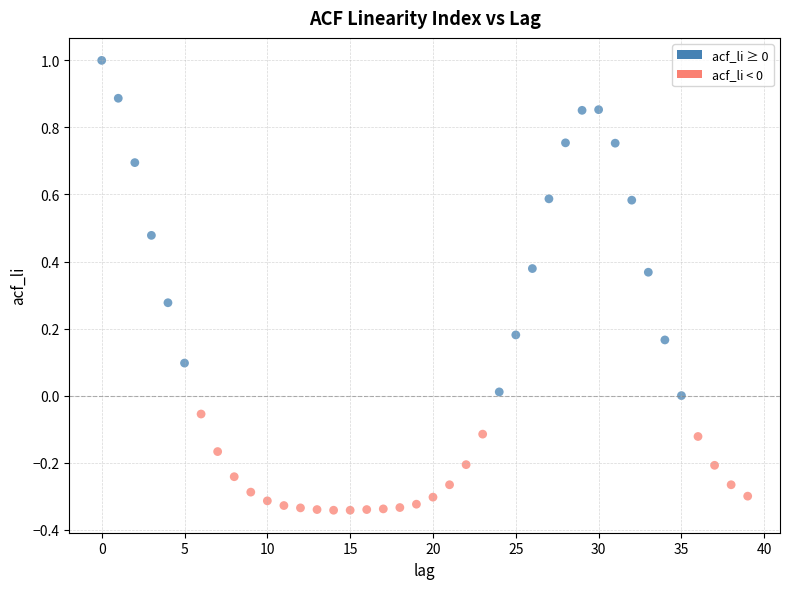

What is the range of Y values (max minus min)?

1.3